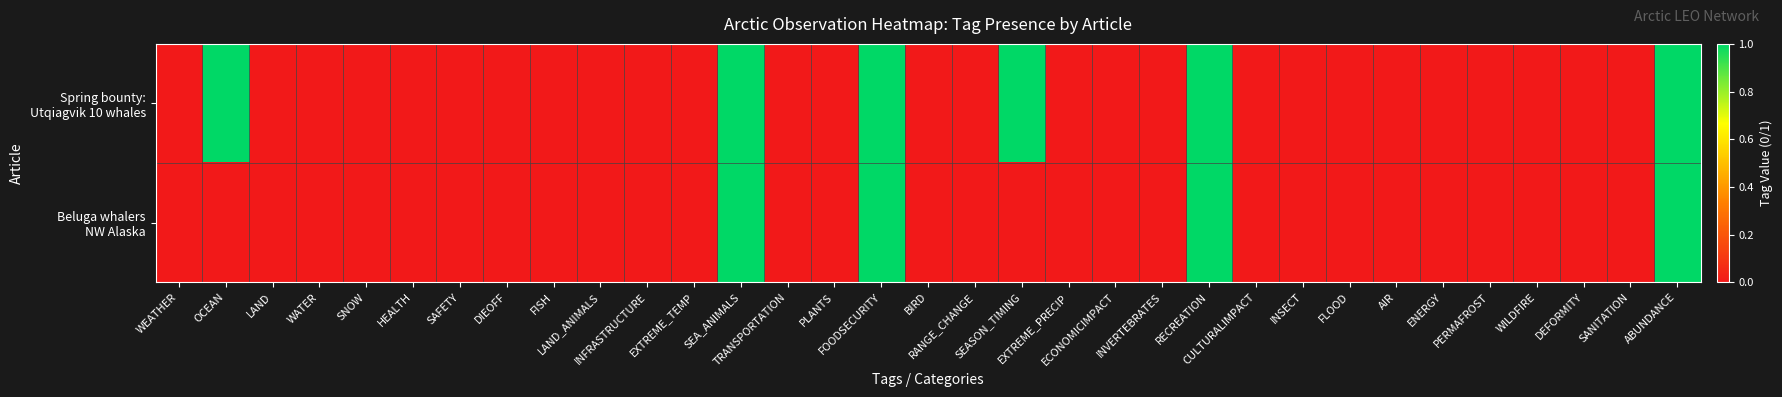

Which series has the largest total across all categories?

Spring bounty: Utqiagvik 10 whales